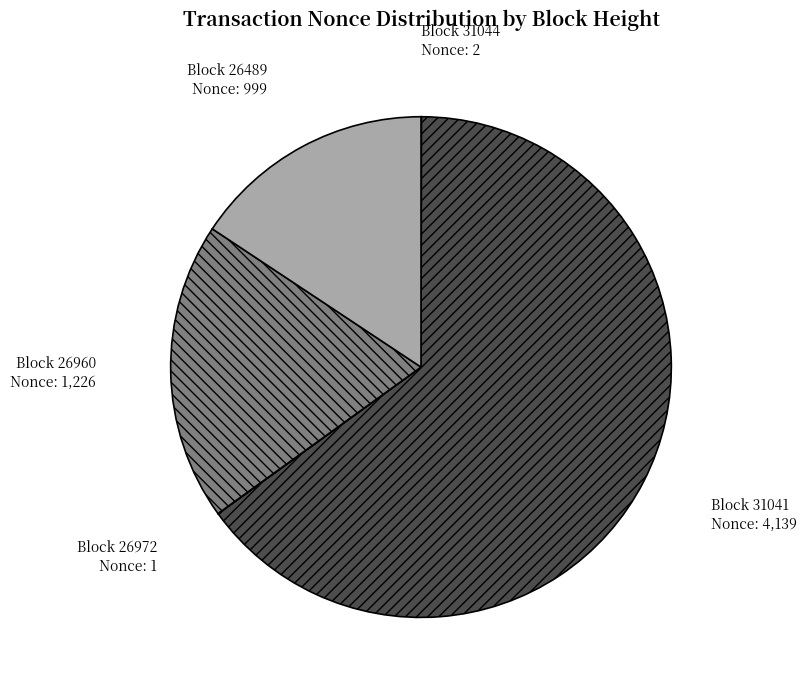

Is there any slice that represents more than half of the pie?

Yes